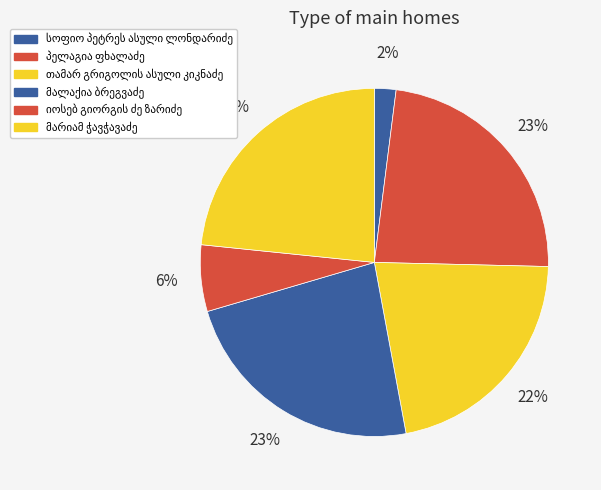

Which has a higher value, იოსებ გიორგის ძე ზარიძე or თამარ გრიგოლის ასული კიკნაძე?

თამარ გრიგოლის ასული კიკნაძე